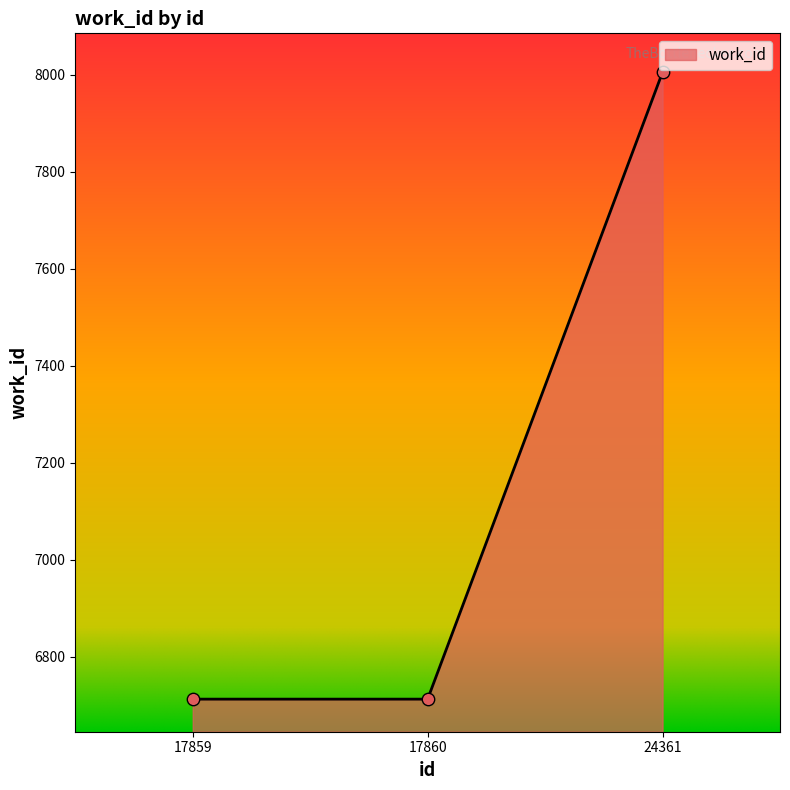

What is the change in value from 17860 to 24361?

+1292